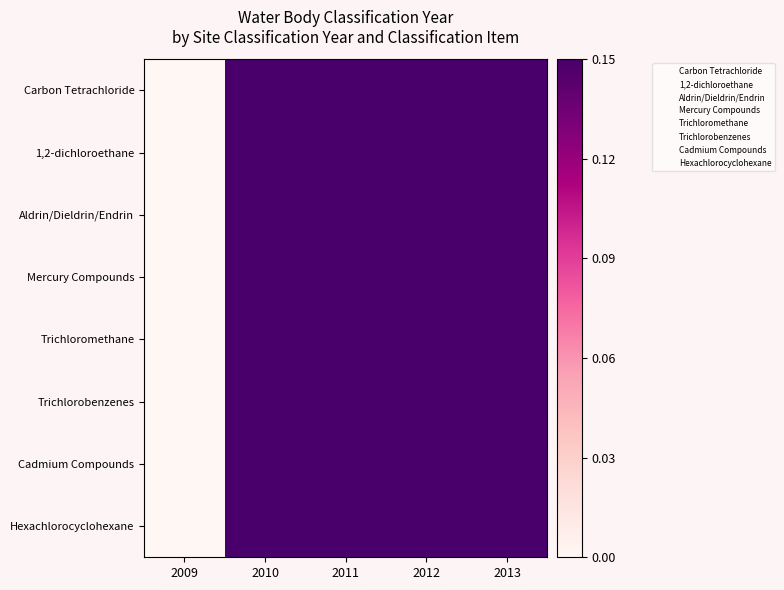

Reading left to right, extract all data points from this chart.

Carbon Tetrachloride: 2009=0.0	2010=0.2	2011=0.5	2012=0.8	2013=1.0
1,2-dichloroethane: 2009=0.0	2010=0.2	2011=0.5	2012=0.8	2013=1.0
Aldrin/Dieldrin/Endrin: 2009=0.0	2010=0.2	2011=0.5	2012=0.8	2013=1.0
Mercury Compounds: 2009=0.0	2010=0.2	2011=0.5	2012=0.8	2013=1.0
Trichloromethane: 2009=0.0	2010=0.2	2011=0.5	2012=0.8	2013=1.0
Trichlorobenzenes: 2009=0.0	2010=0.2	2011=0.5	2012=0.8	2013=1.0
Cadmium Compounds: 2009=0.0	2010=0.2	2011=0.5	2012=0.8	2013=1.0
Hexachlorocyclohexane: 2009=0.0	2010=0.2	2011=0.5	2012=0.8	2013=1.0